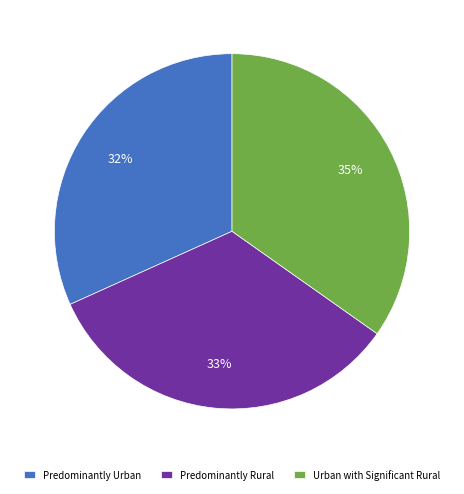

Which category has the smallest portion of the pie?

Predominantly Urban